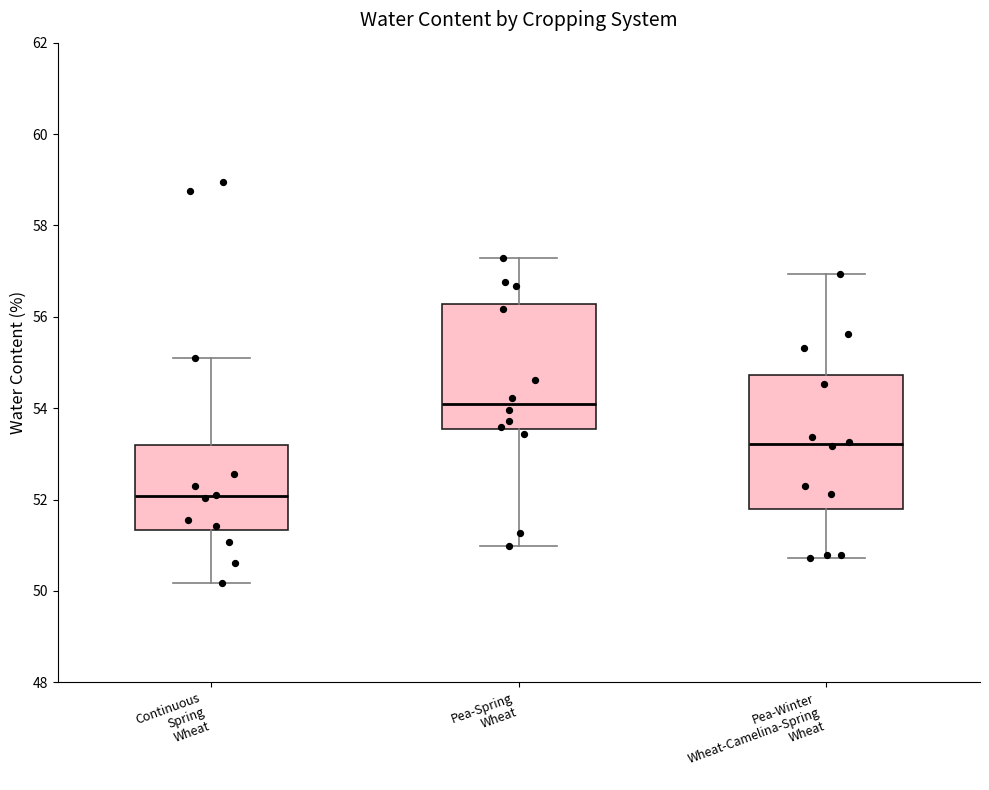

Where is the lower edge of the box for Continuous Spring Wheat on the y-axis? The values are not printed on the chart, so give them approximately, as read against the axis.

51.4